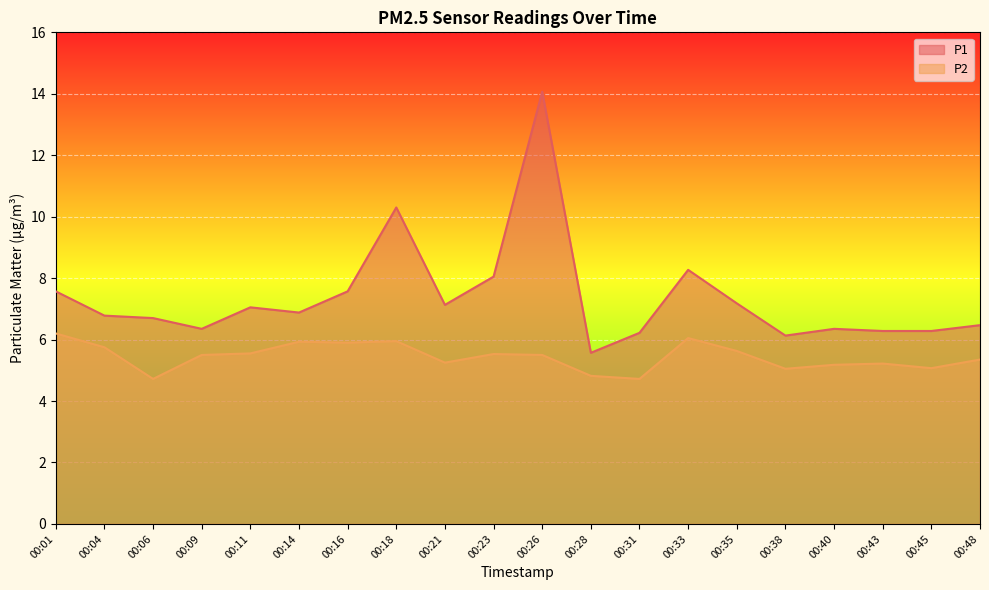

The P1 series shows 7.0 at 00:11. True or false?

True